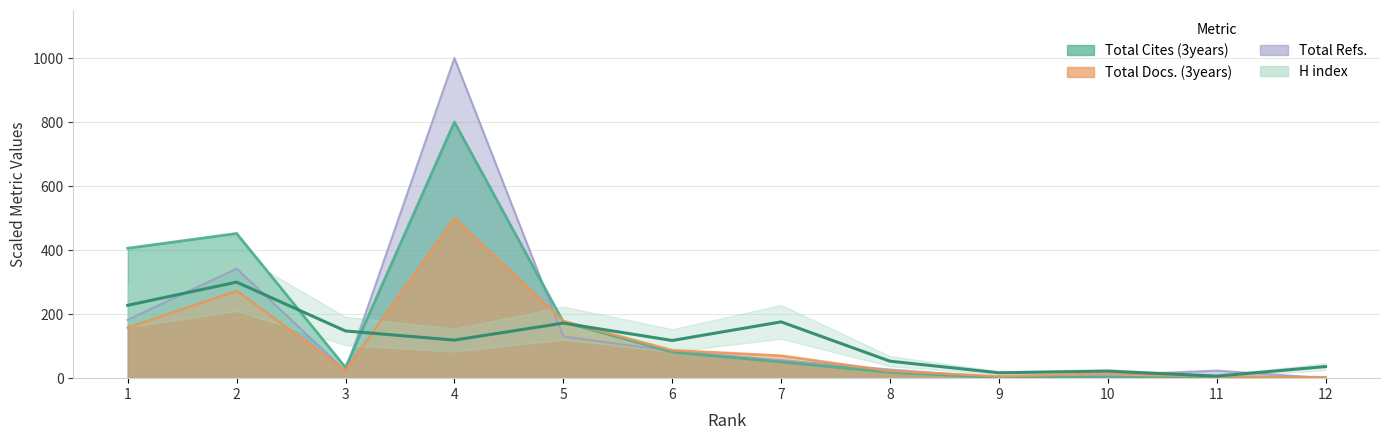

How many lines are shown in the chart?

4